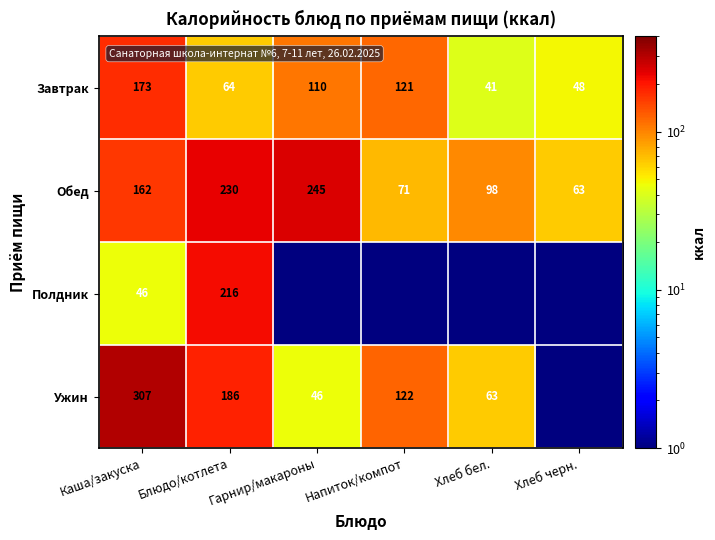

What is the highest value of the Завтрак series?

173.0